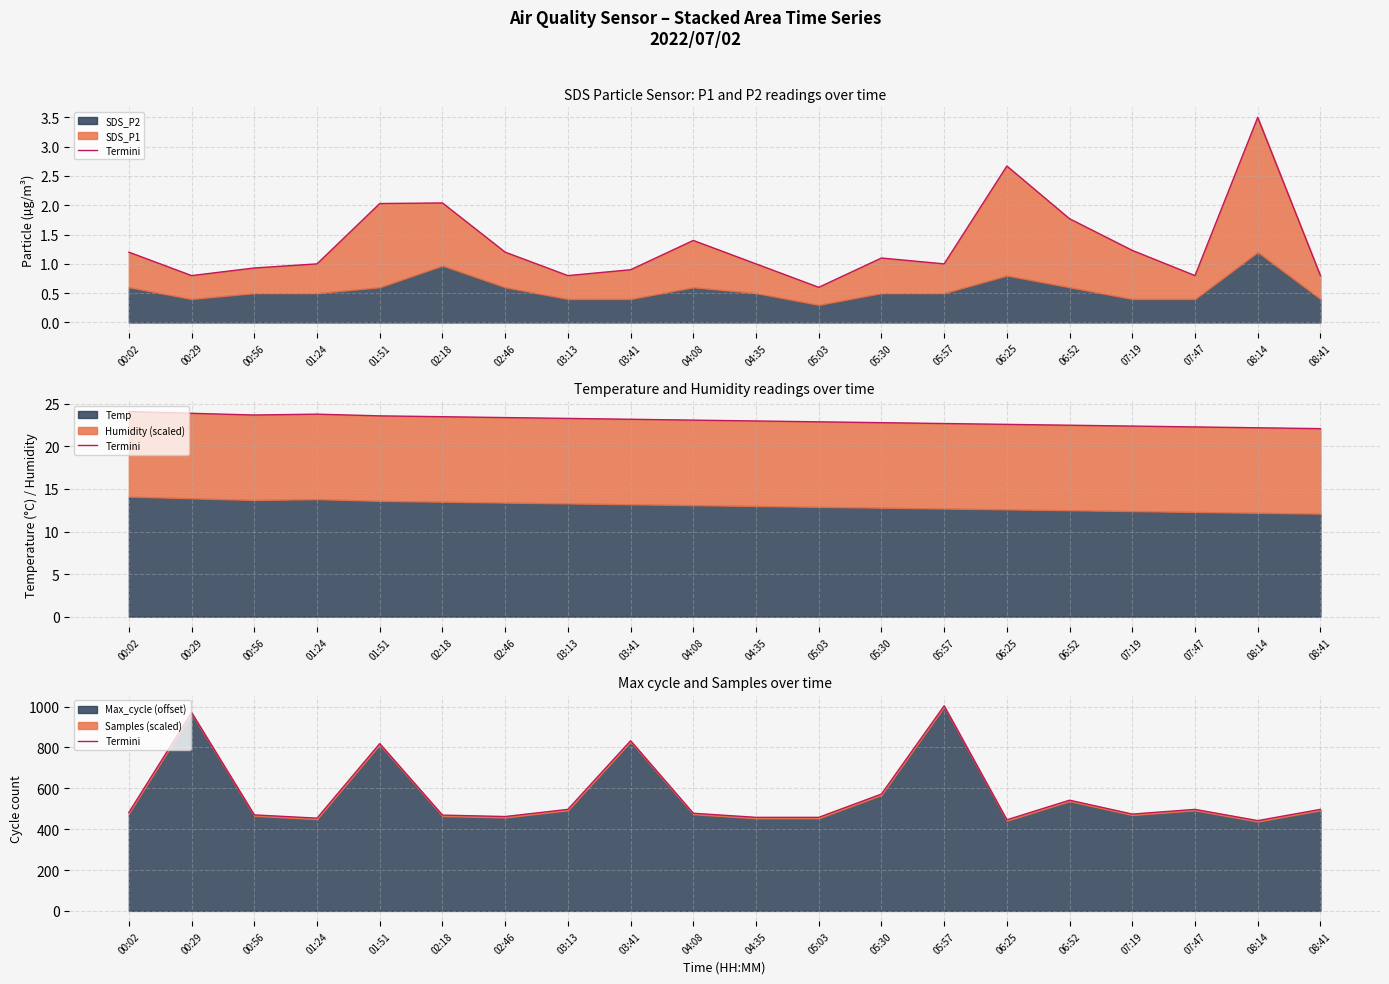

What is the sum of all values?

11324.5